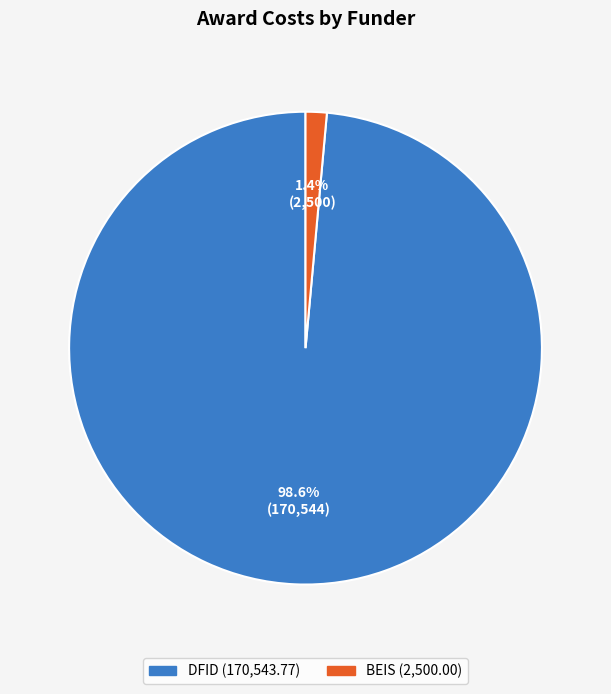

What percentage do DFID and BEIS together represent?

100.0%